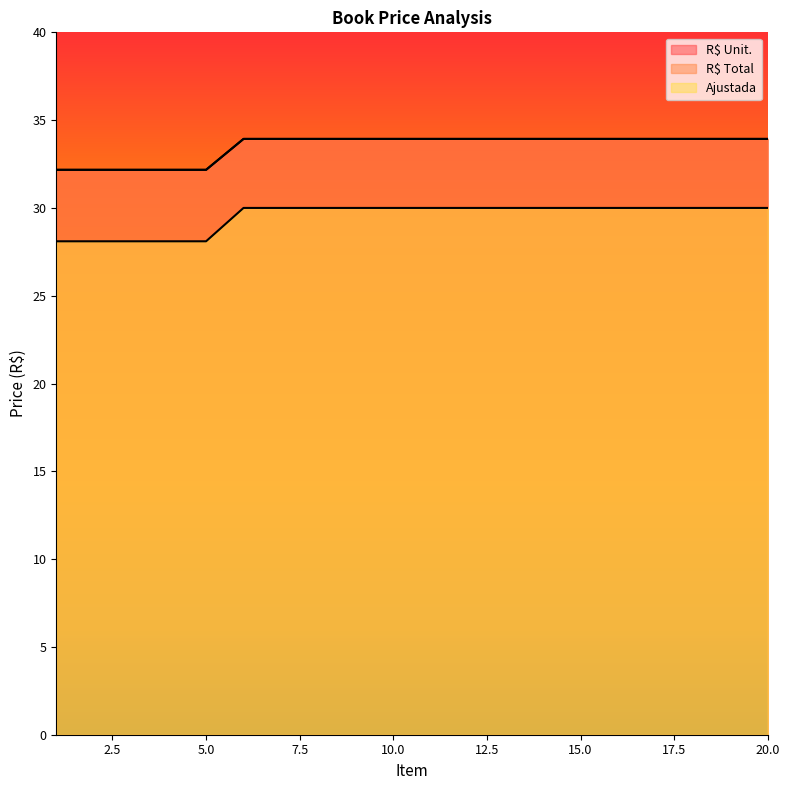

True or false: Ajustada and R$ Total intersect in this chart.

False